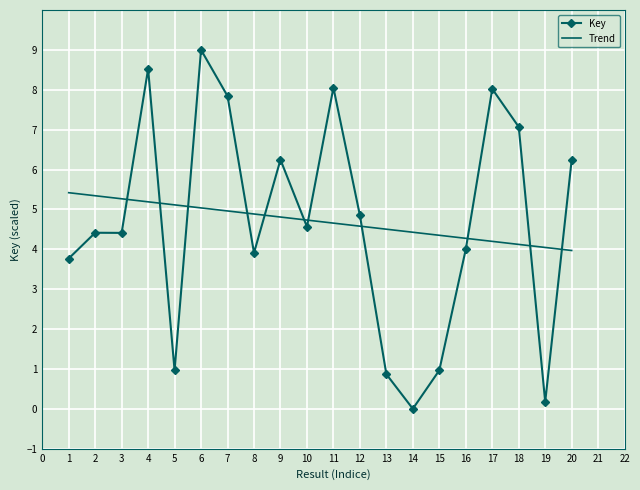

What is the ratio of the value at 15 to the value at 8?

0.2